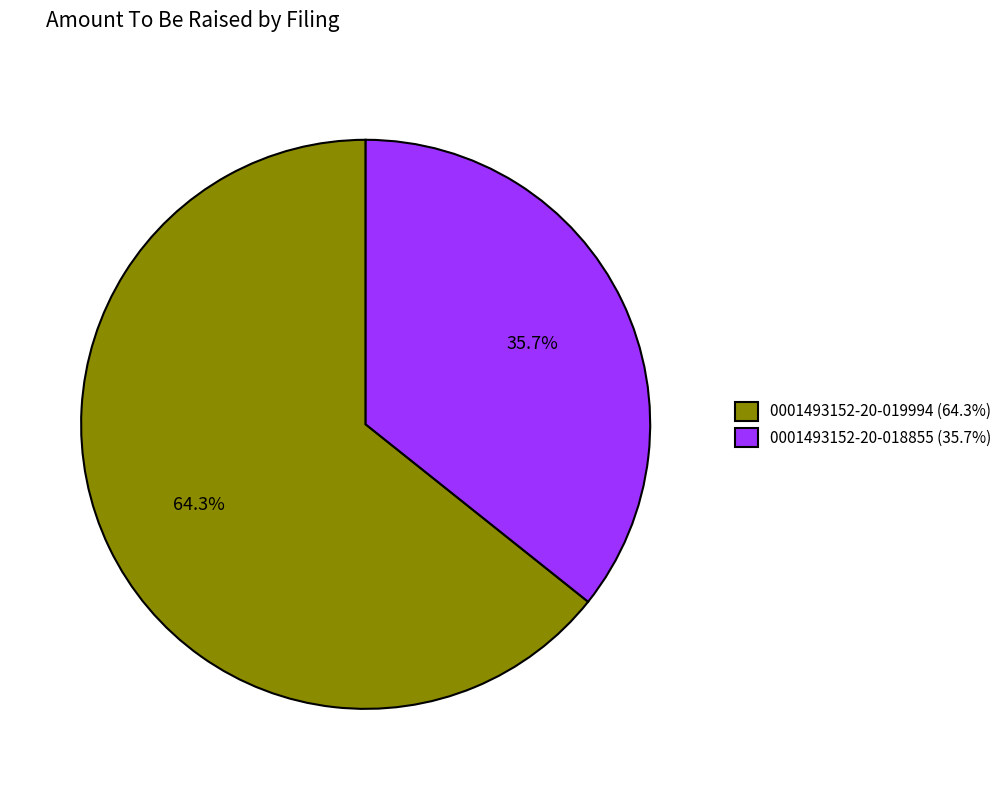

True or false: 0001493152-20-018855 accounts for 23% of the total.

False